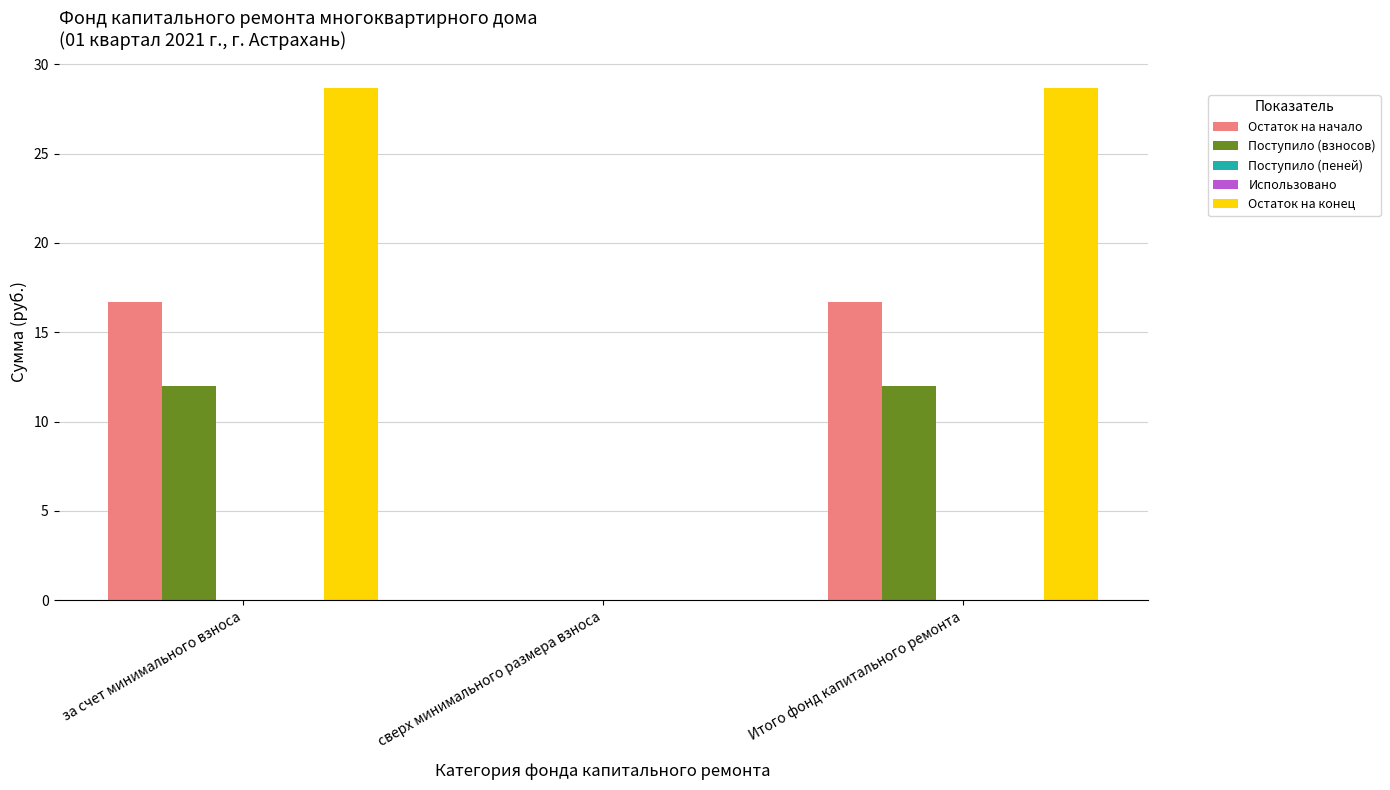

At which category is the sum across all series the highest?

за счет минимального взноса